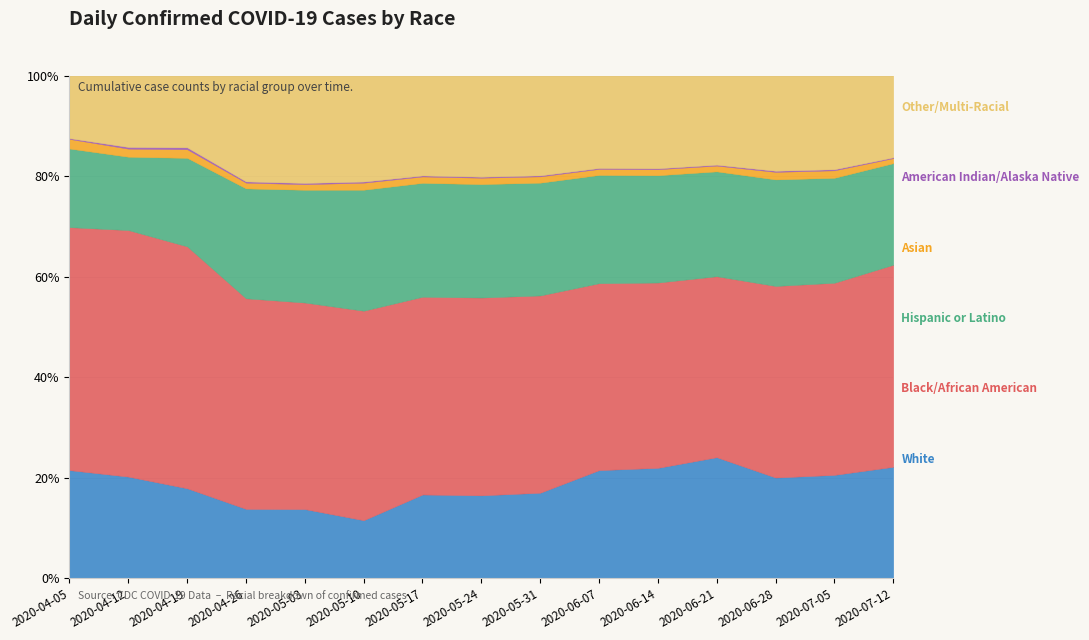

What are all the series names shown in the legend?

White, Black/African American, Hispanic or Latino, Asian, American Indian/Alaska Native, Other/Multi-Racial